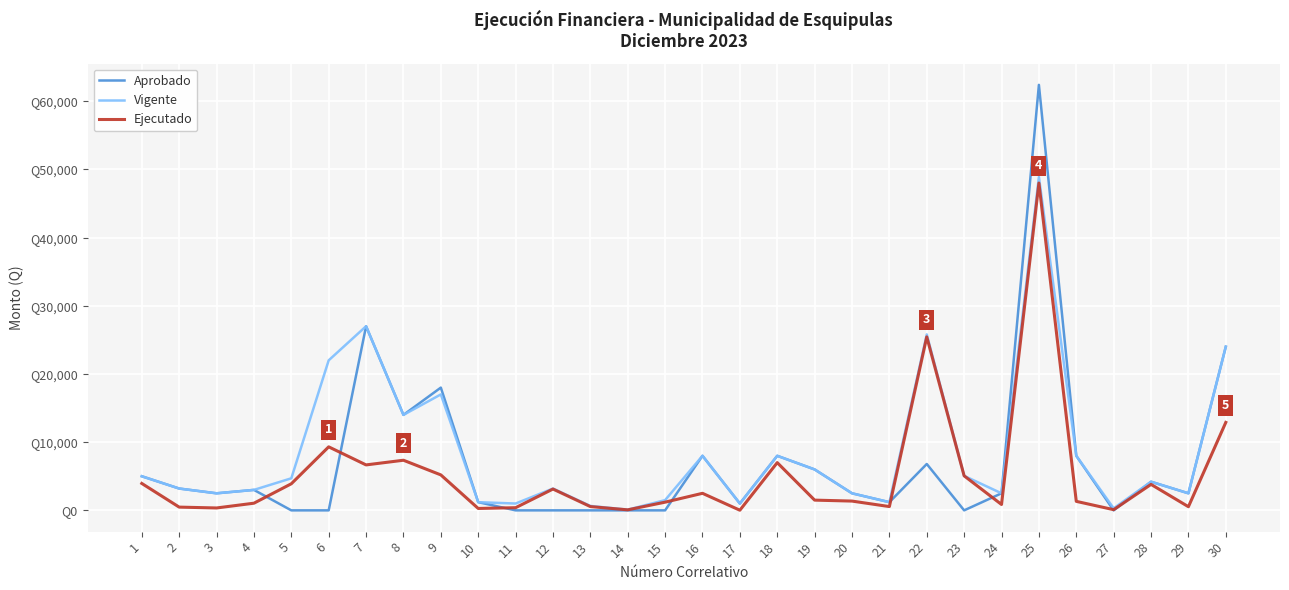

The Vigente series shows 1200.0 at 21. True or false?

True